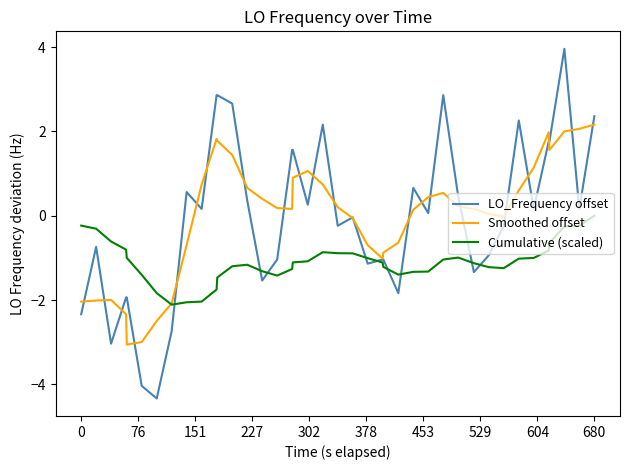

Which series has the widest spread of values?

LO_Frequency offset